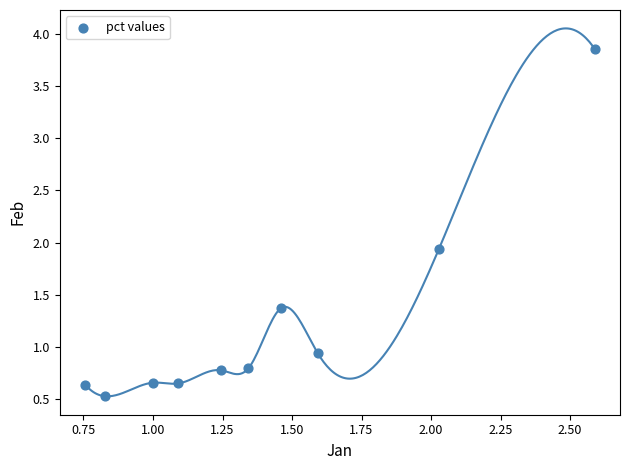

What Y value in the scatter plot is closest to 2?

1.9